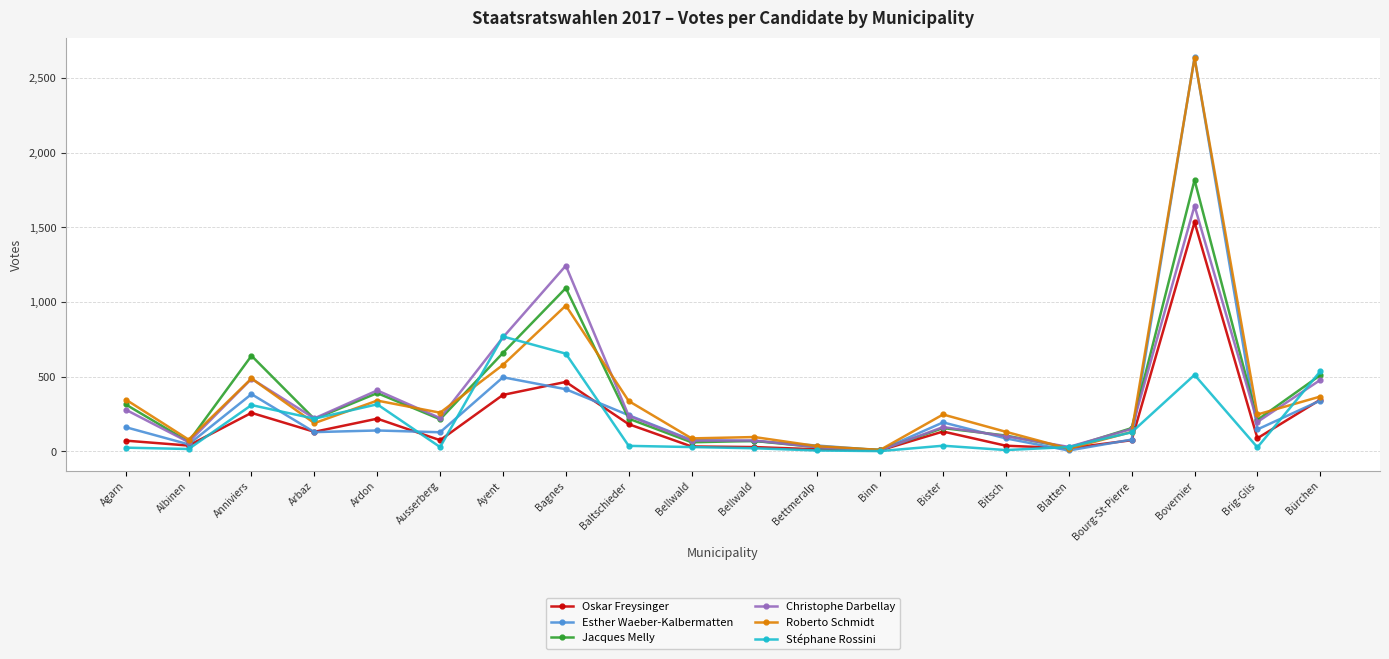

True or false: Jacques Melly and Oskar Freysinger cross at least once.

False